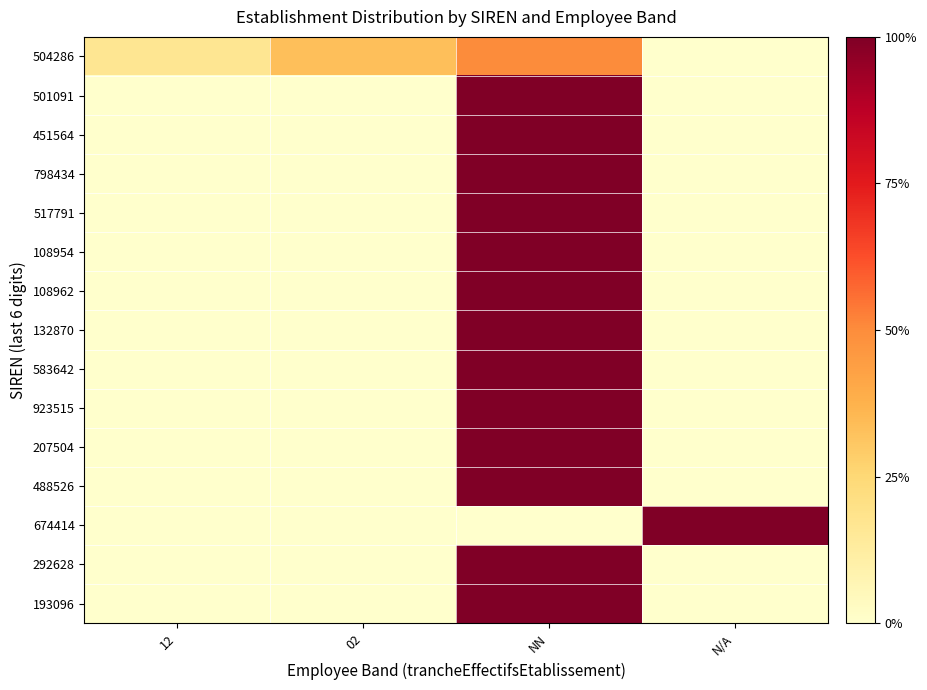

Which series has the largest range (max minus min)?

501091